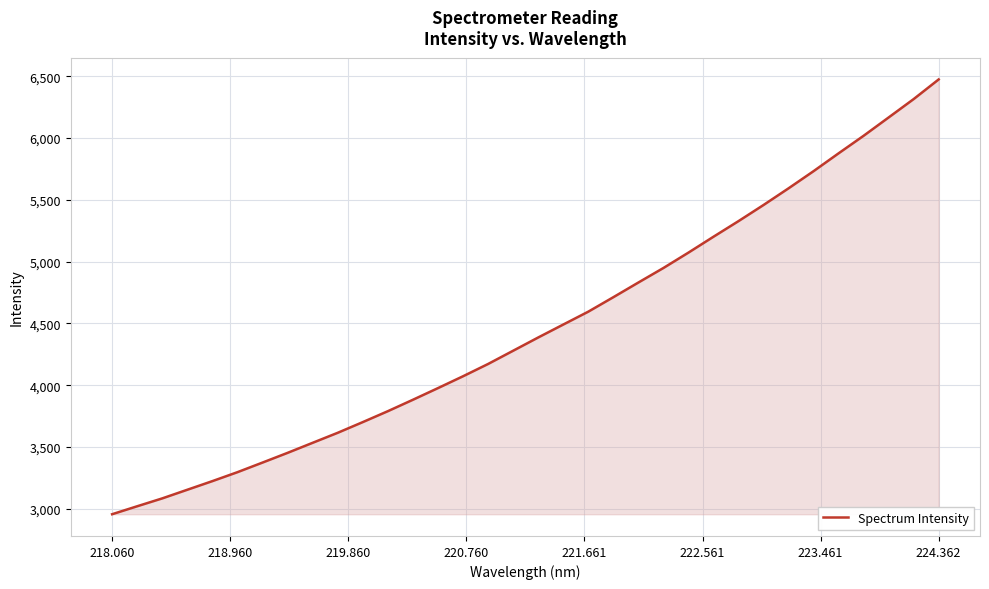

What is the maximum value shown in the chart?

6475.1